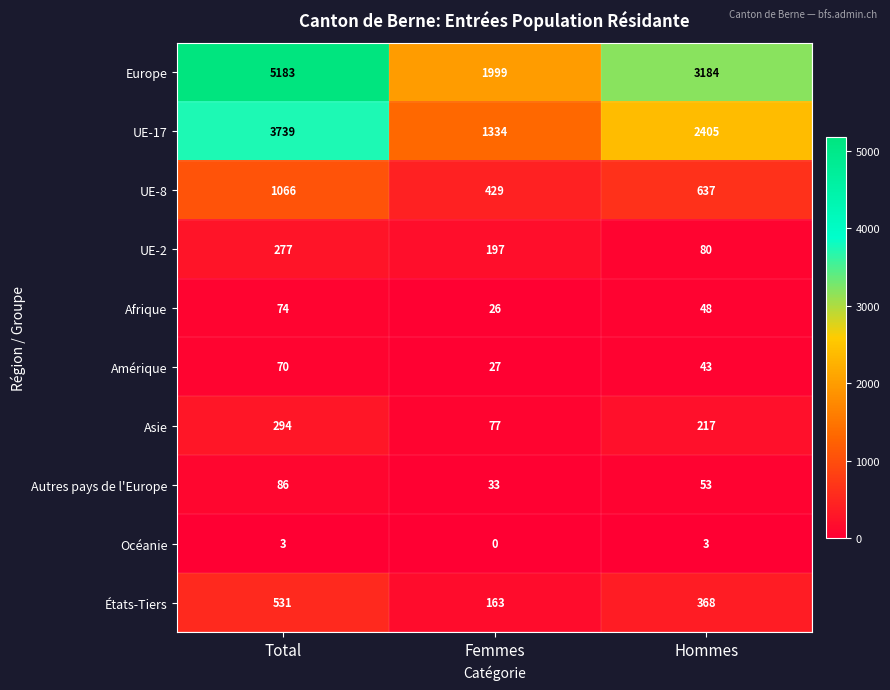

What is the difference between the maximum and minimum values in the Amérique series?

43